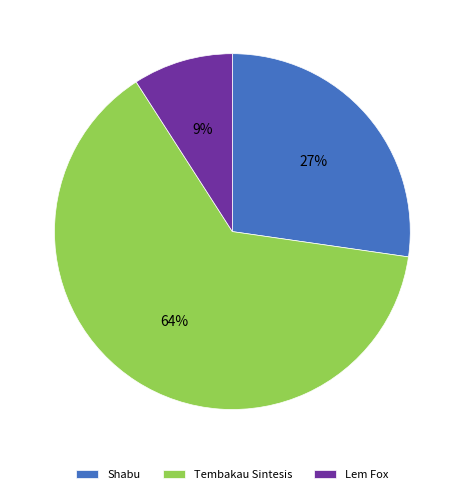

What percentage is the Shabu slice, to the nearest percent?

27%